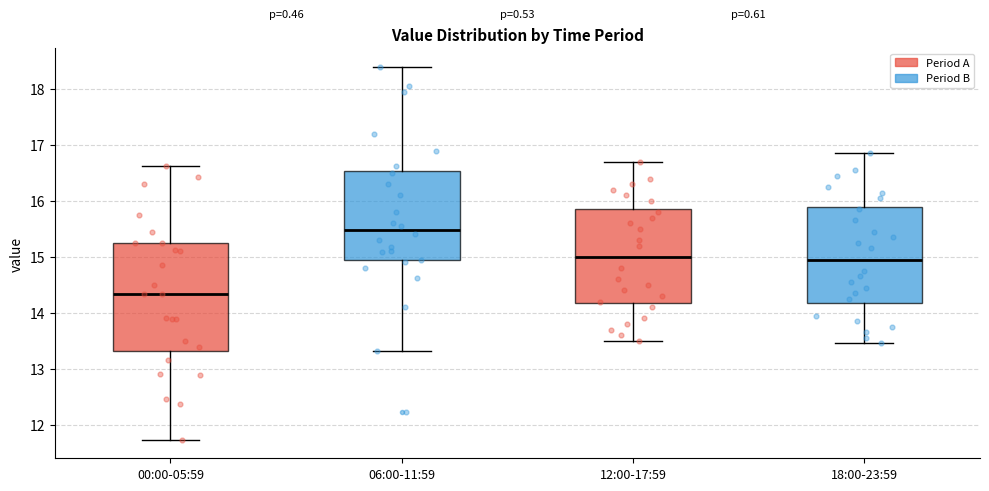

Reading left to right, transcribe this box plot: for each box, give where its median line is, the range the box spans, and where its two whiskers end, as read against the y-axis. The values are not printed on the chart, so give them approximately, as read against the axis.

00:00-05:59: median 14.3, box 13.3 to 15.3, whiskers 11.7 to 16.6
06:00-11:59: median 15.5, box 14.9 to 16.5, whiskers 13.3 to 18.4
12:00-17:59: median 15.0, box 14.2 to 15.9, whiskers 13.5 to 16.7
18:00-23:59: median 15.0, box 14.2 to 15.9, whiskers 13.5 to 16.9